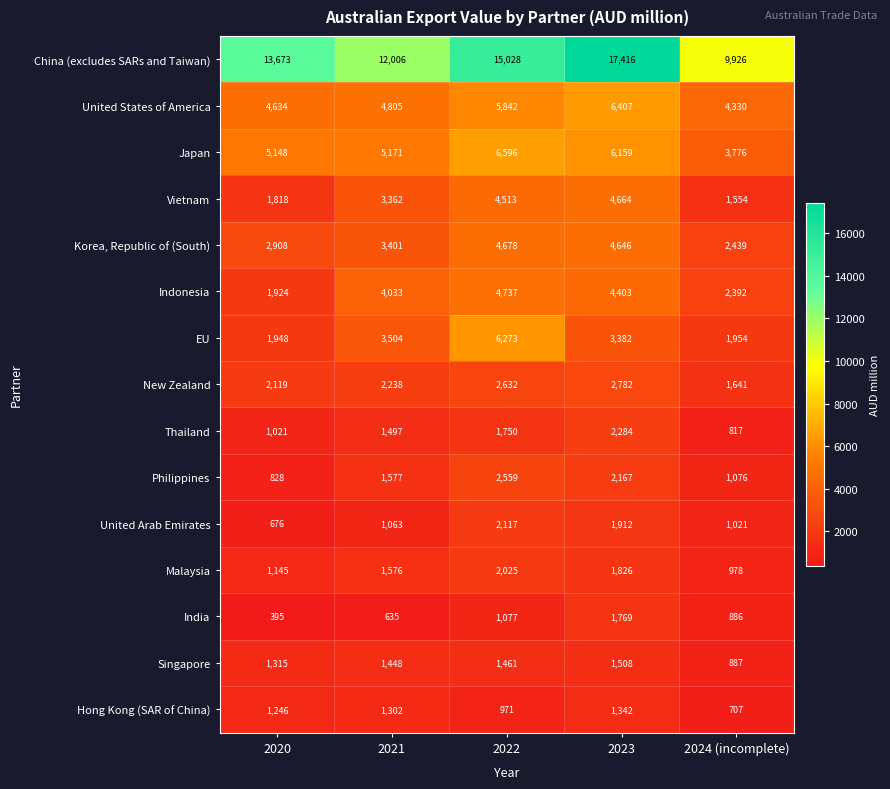

The value of India at 2023 is 1769. True or false?

True